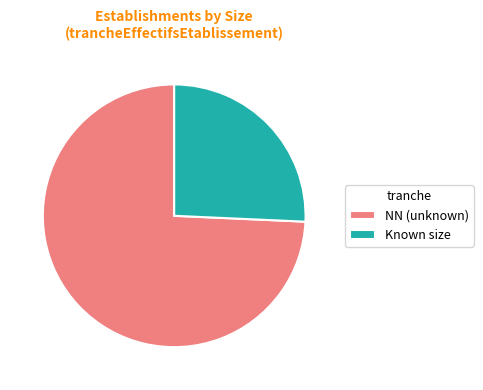

Combined, do NN (unknown) and Known size account for over 50%?

Yes